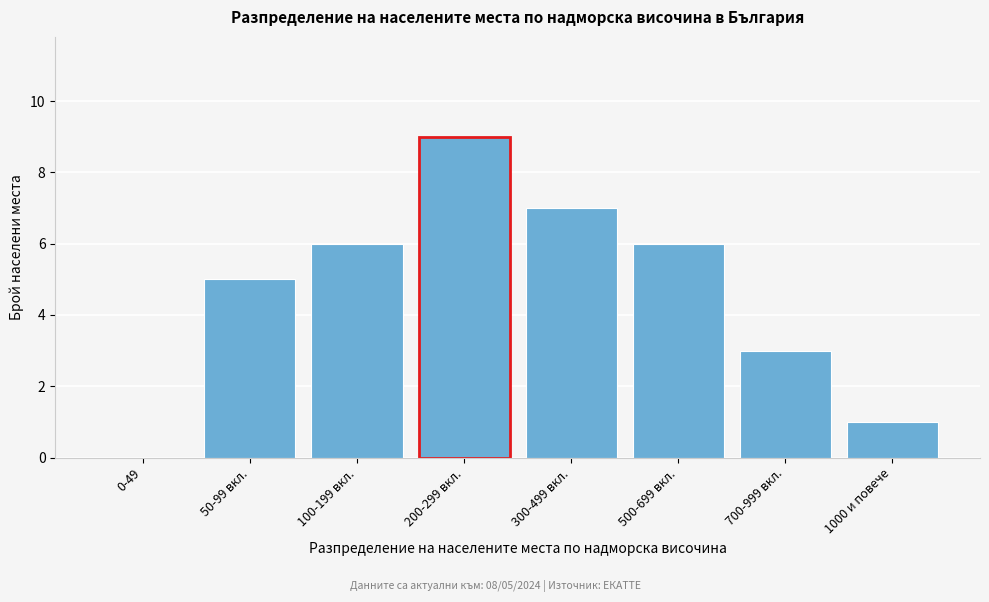

Reading right to left, what are all the values shown in this chart?

1000 и повече=1	700-999 вкл.=3	500-699 вкл.=6	300-499 вкл.=7	200-299 вкл.=9	100-199 вкл.=6	50-99 вкл.=5	0-49=0